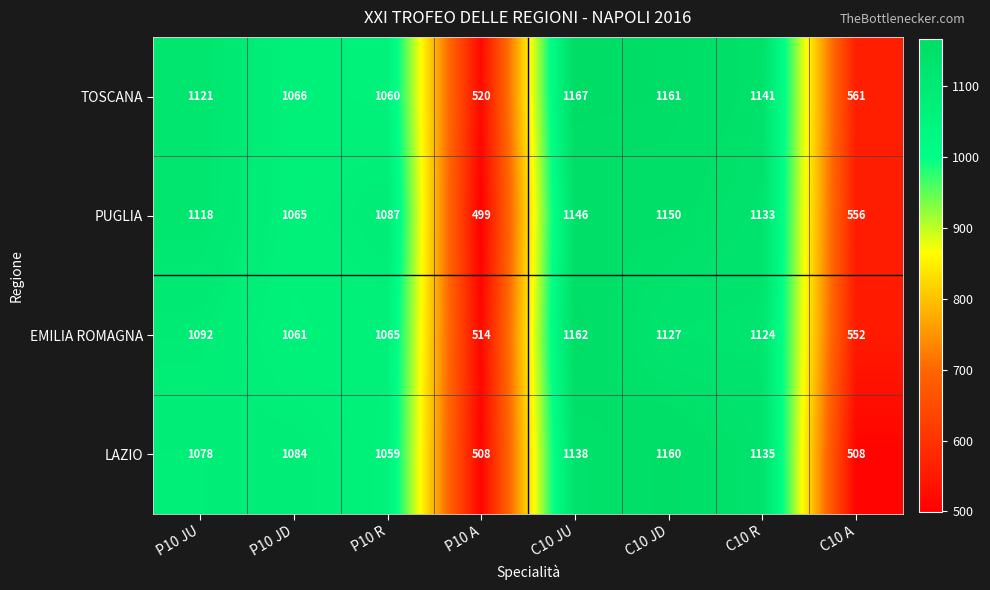

What is the highest value of the TOSCANA series?

1167